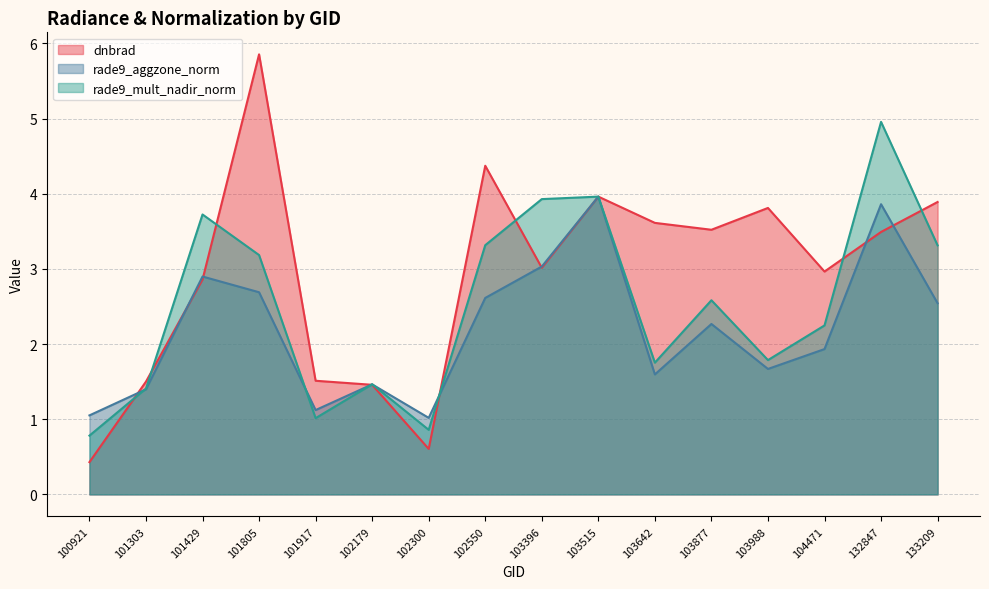

What is the sum of all rade9_mult_nadir_norm values?

40.3